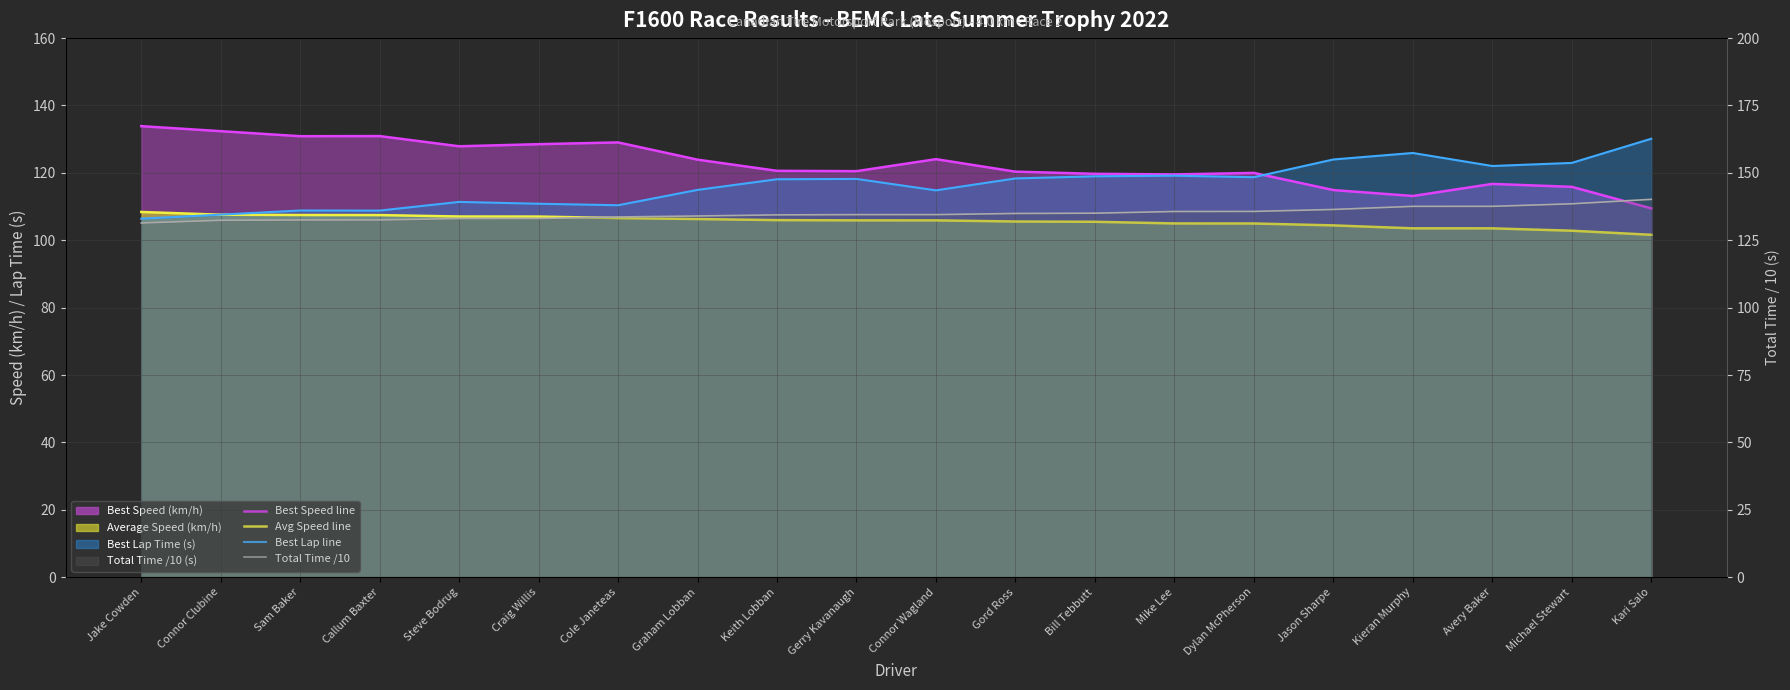

Which series has the largest range (max minus min)?

Best Speed line